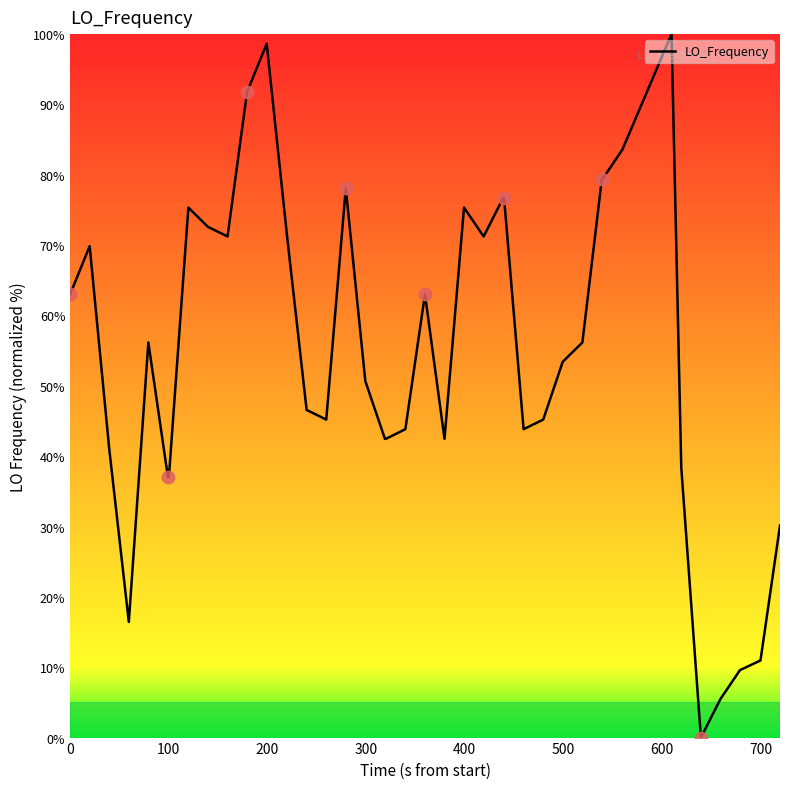

What is the greatest value displayed?

100.0